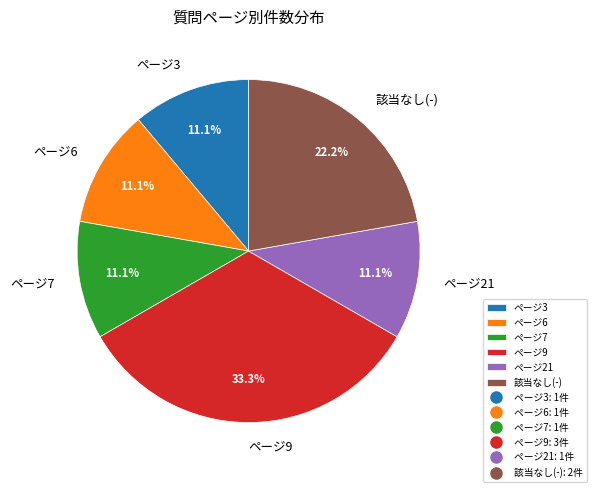

Which category has the biggest portion of the pie?

ページ9